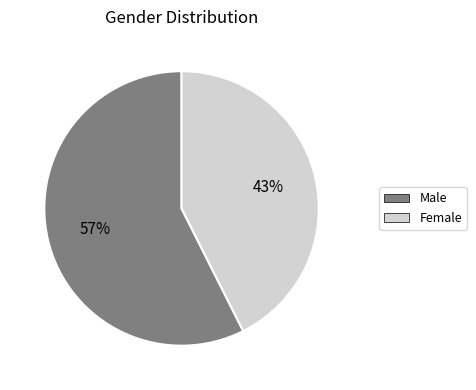

Which category has the biggest portion of the pie?

Male